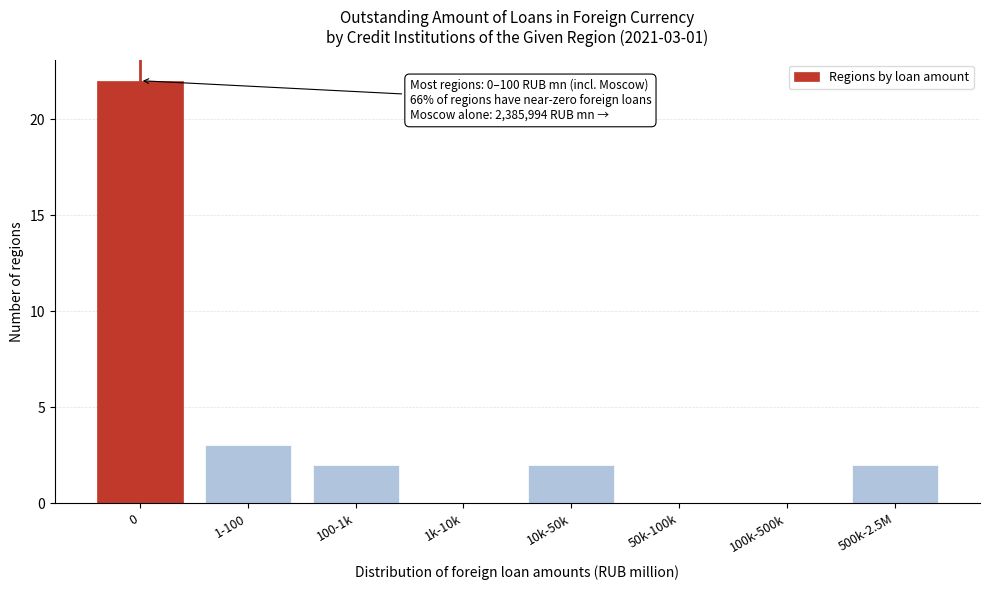

Reading left to right, transcribe all the data shown in this chart.

0=22	1-100=3	100-1k=2	1k-10k=0	10k-50k=2	50k-100k=0	100k-500k=0	500k-2.5M=2